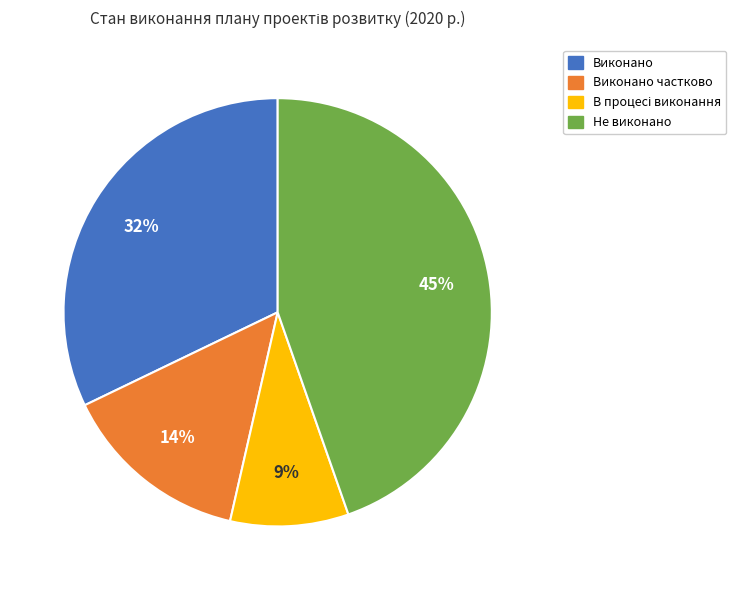

Does Не виконано represent more than half of the total?

No